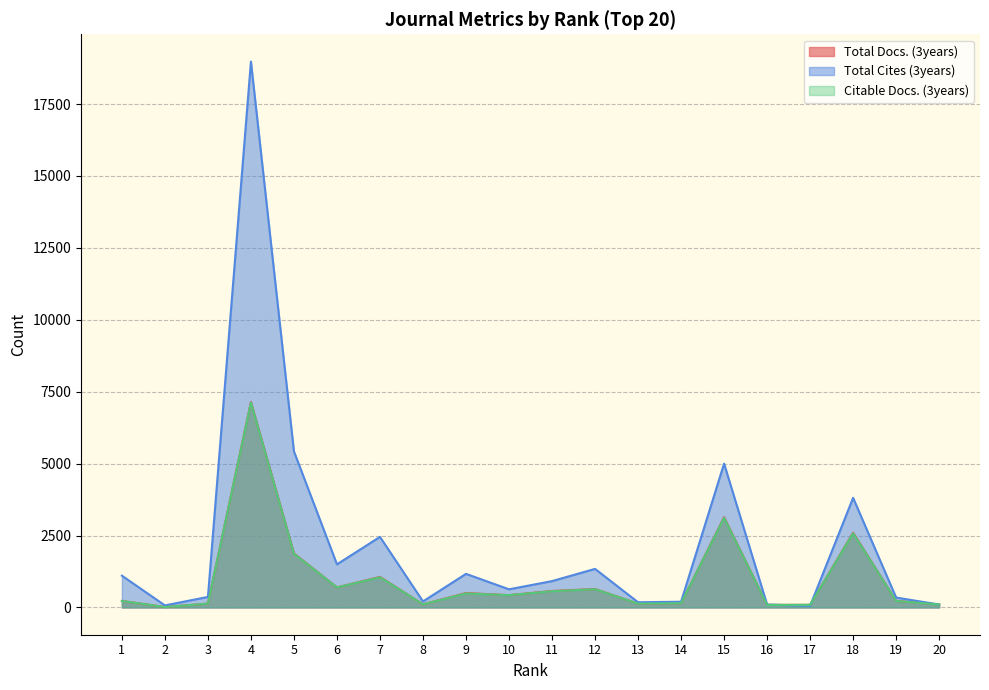

True or false: Citable Docs. (3years) and Total Docs. (3years) intersect in this chart.

False